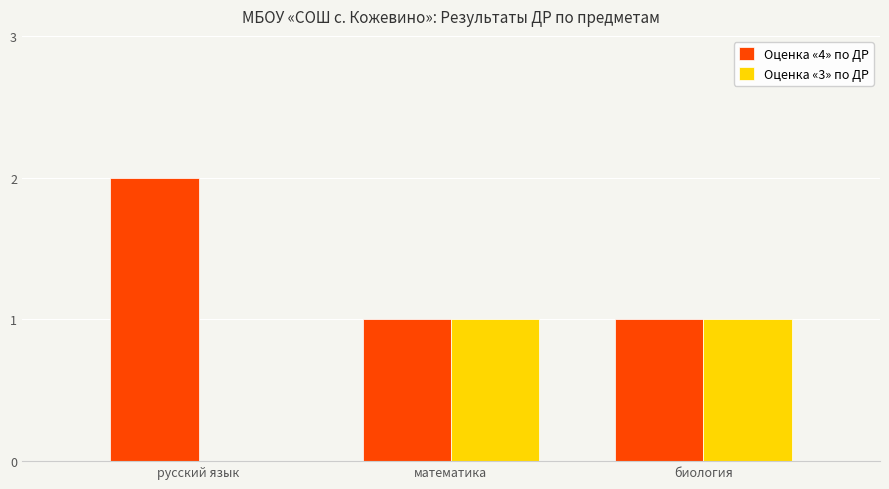

Reading left to right, what are all the values shown in this chart?

Оценка «4» по ДР: русский язык=2	математика=1	биология=1
Оценка «3» по ДР: русский язык=0	математика=1	биология=1